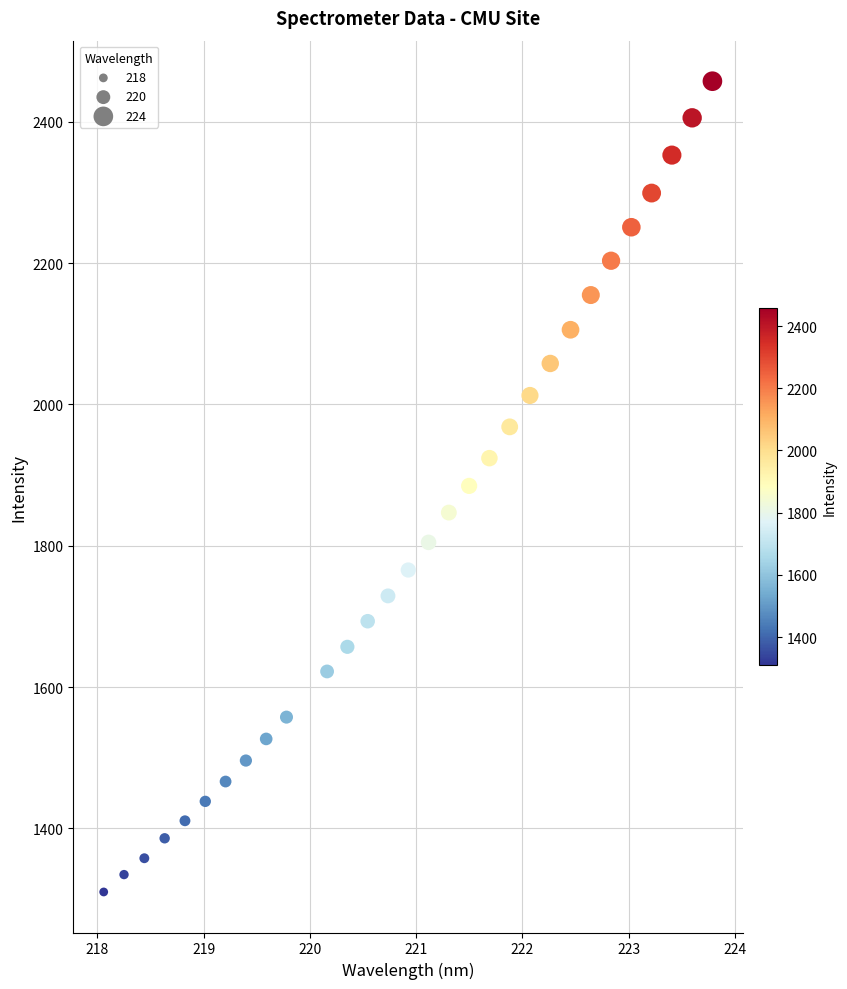

What is the range of X values (max minus min)?

5.7